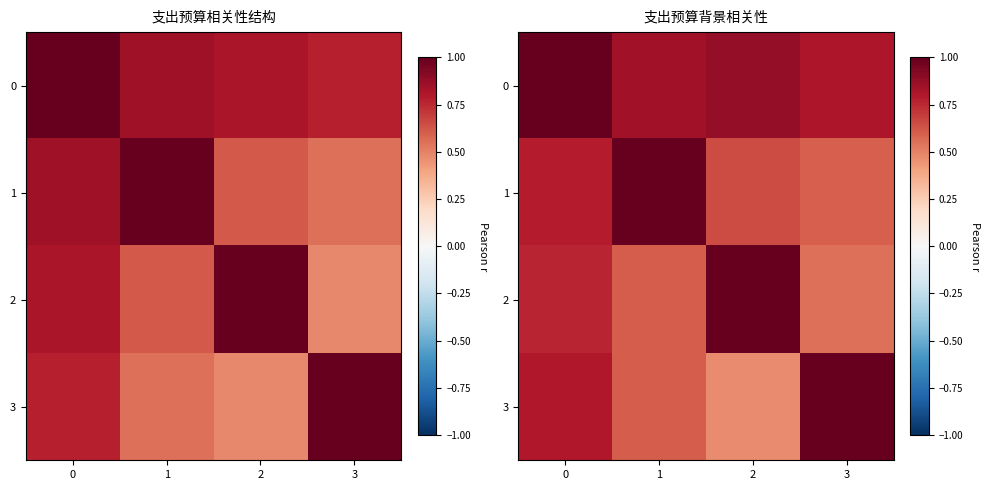

Rank the series by their maximum value, from lowest to highest.

0, 1, 2, 3